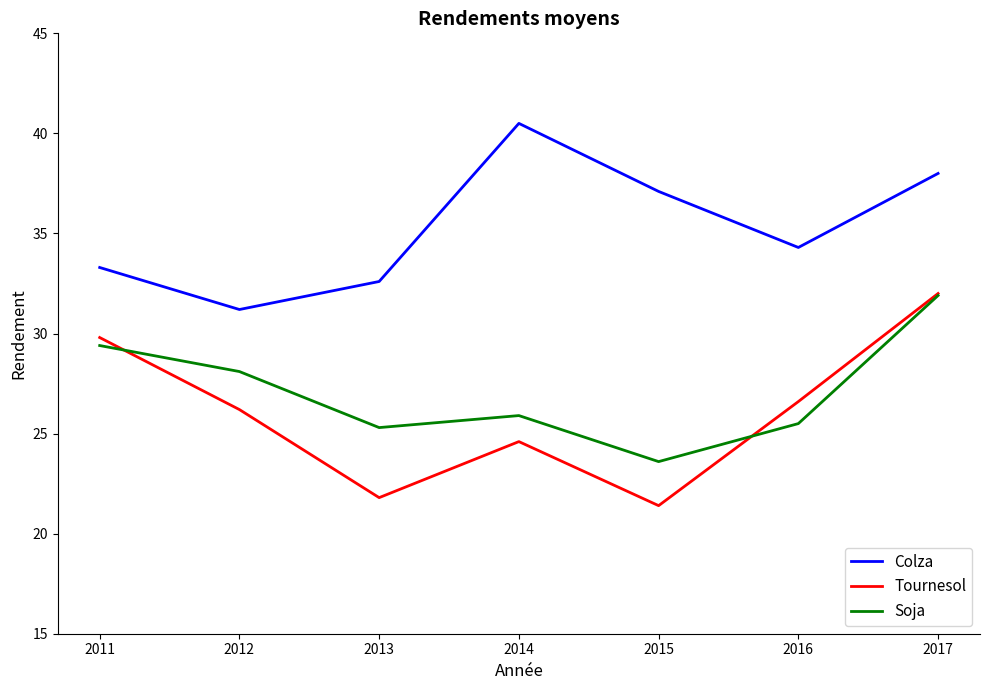

Reading left to right, transcribe all the data shown in this chart.

Colza: 2011=33.3	2012=31.2	2013=32.6	2014=40.5	2015=37.1	2016=34.3	2017=38.0
Tournesol: 2011=29.8	2012=26.2	2013=21.8	2014=24.6	2015=21.4	2016=26.6	2017=32.0
Soja: 2011=29.4	2012=28.1	2013=25.3	2014=25.9	2015=23.6	2016=25.5	2017=31.9